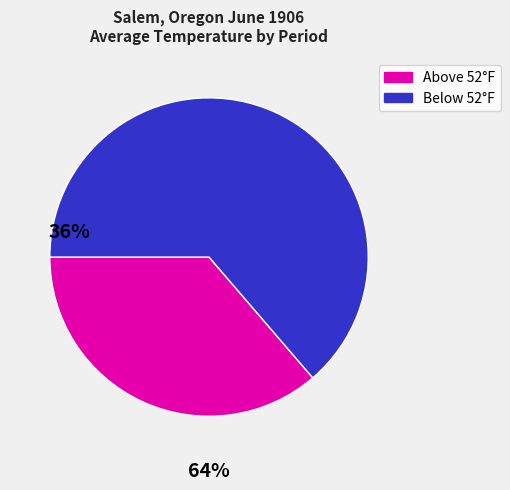

Does any single category account for the majority?

Yes